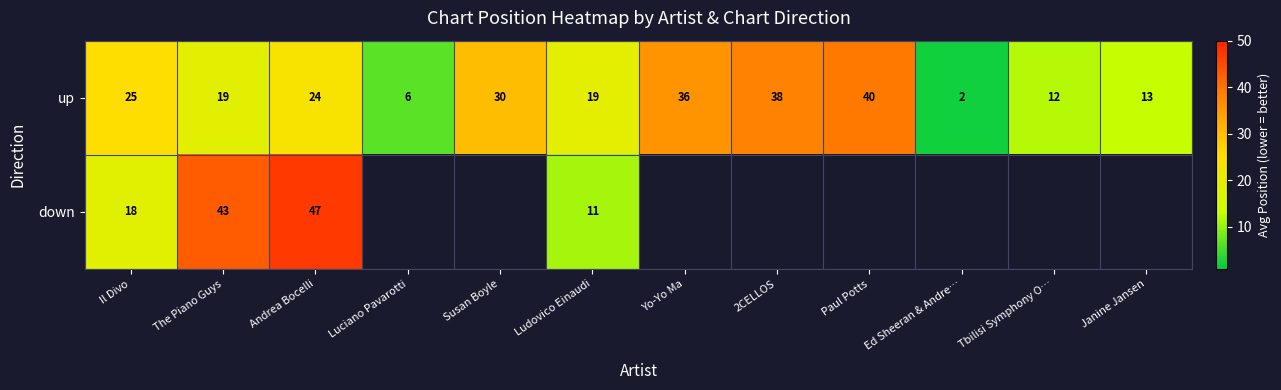

At how many categories does at least one series exceed 19?

7